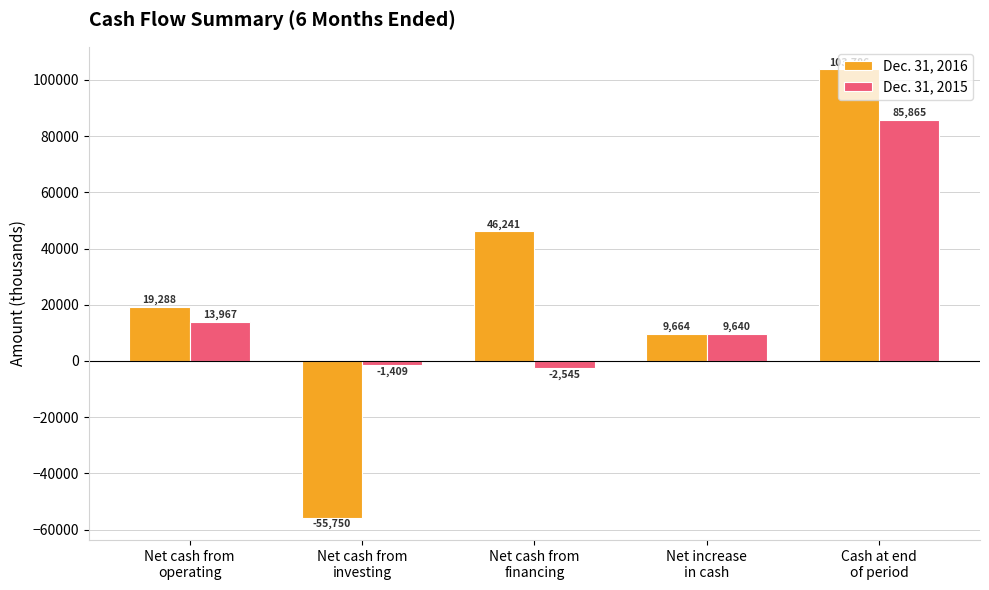

Which category has the lowest value across all series?

Net cash from
investing